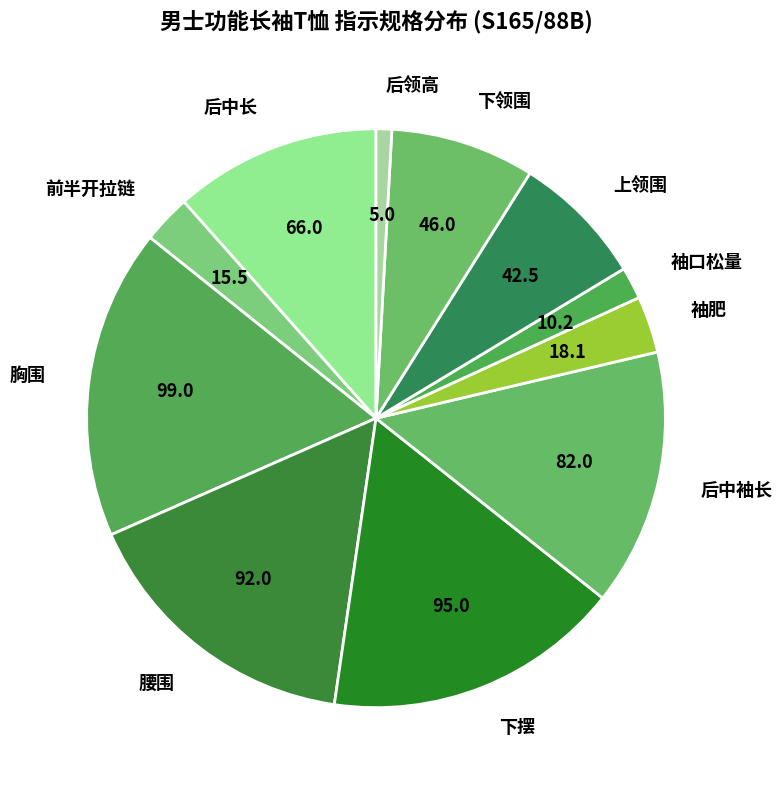

Approximately how many times larger is the value at 下摆 compared to 后中长?

1.4